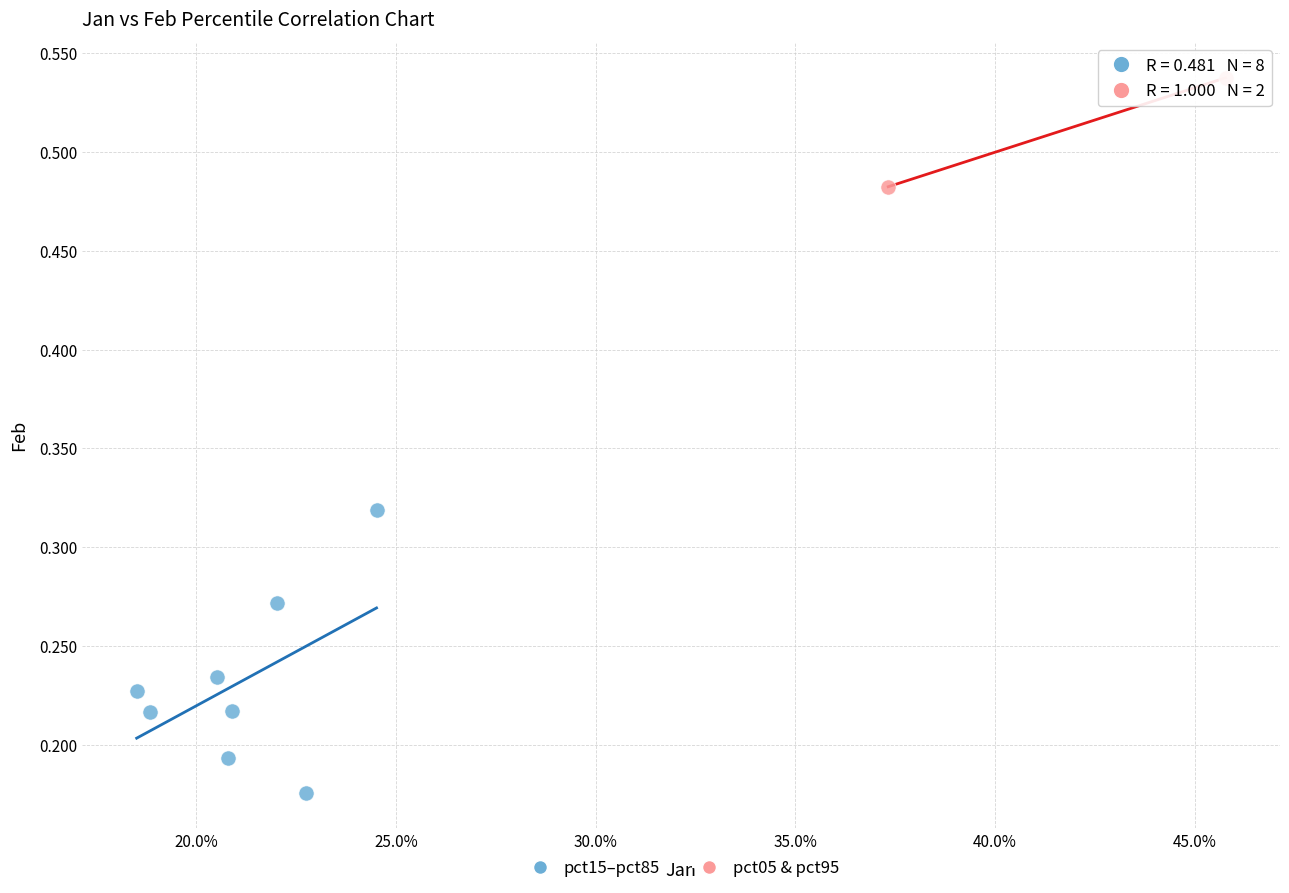

Which series reaches the minimum Y coordinate?

pct15–pct85